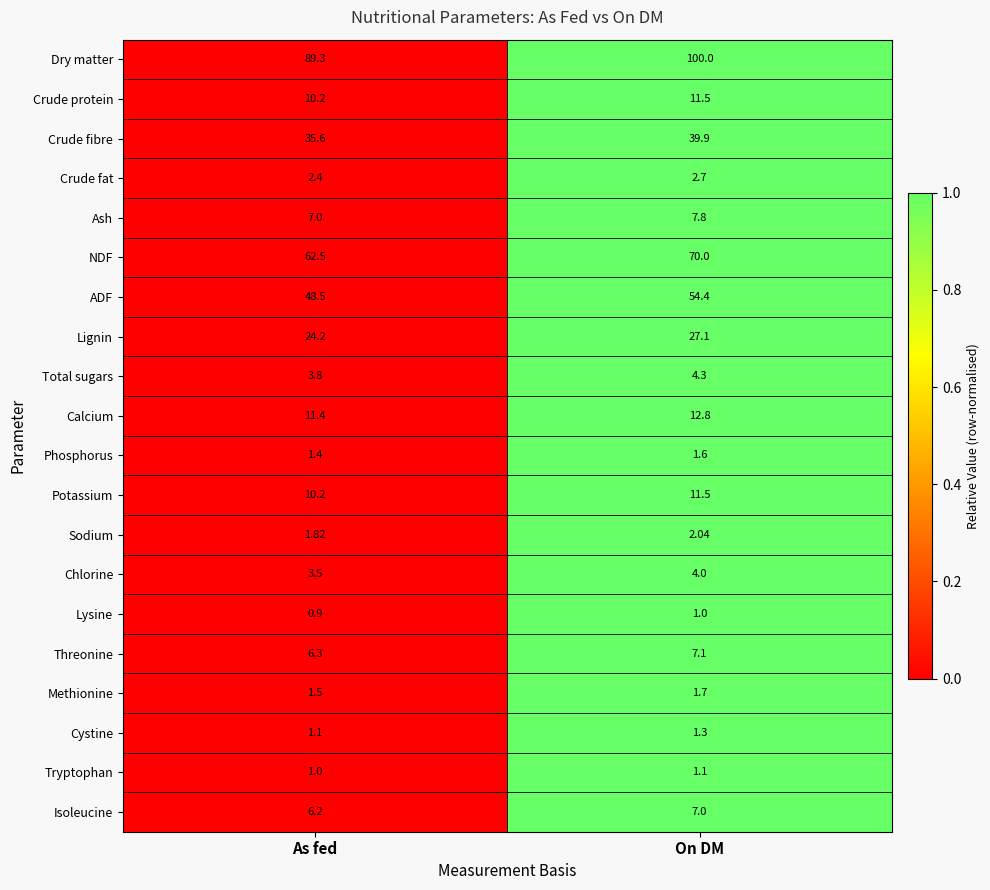

At which category is the sum across all series the highest?

On DM